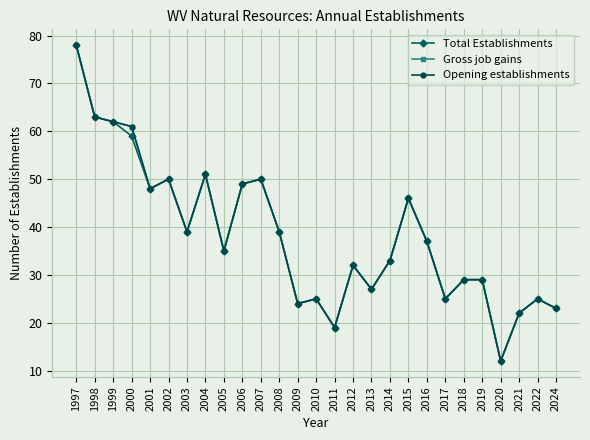

At which label is Opening establishments closest to 45?

2015